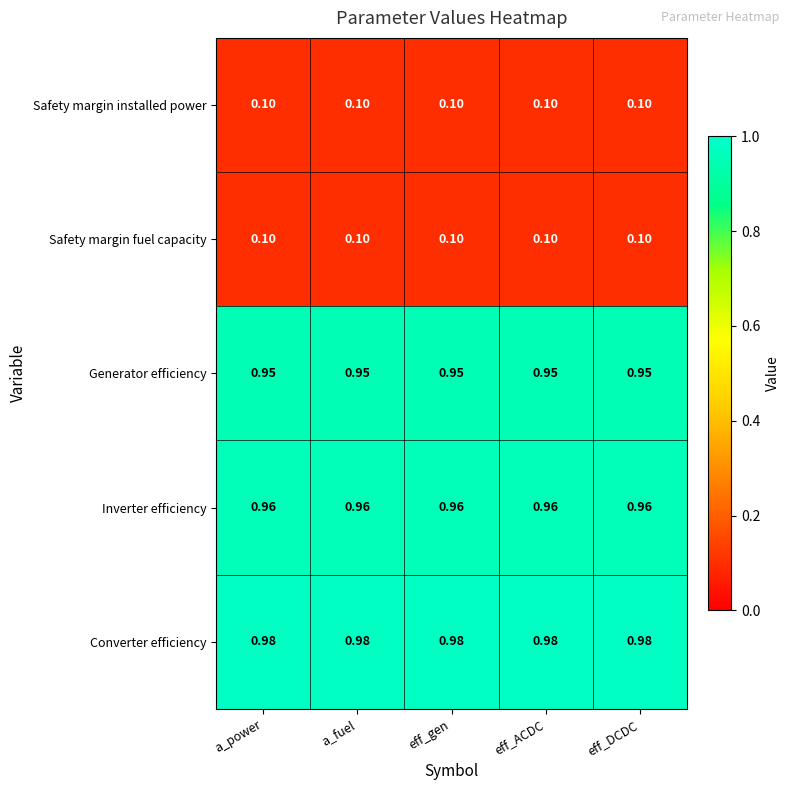

Which series has the largest total across all categories?

Converter efficiency